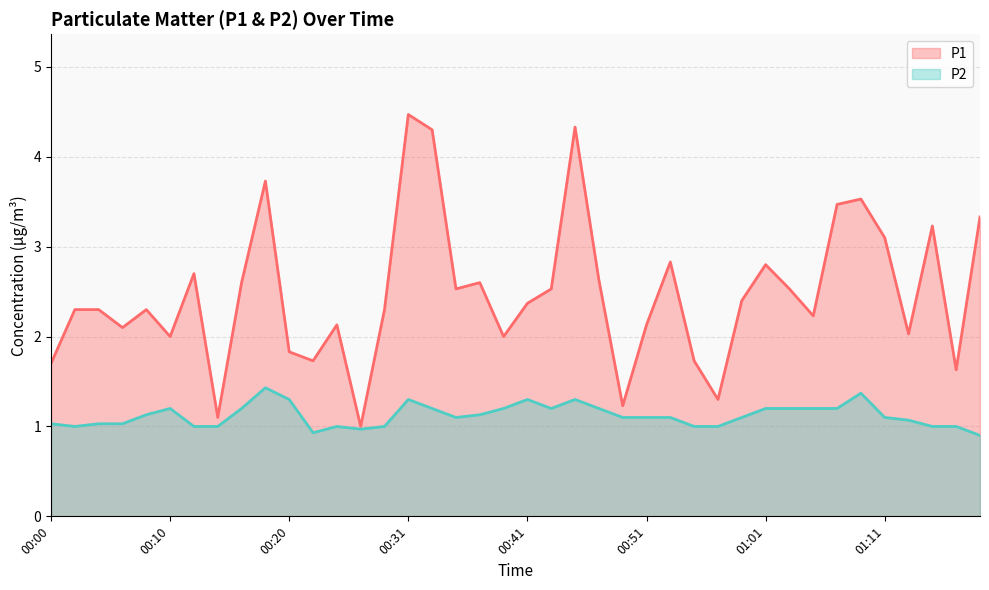

Is the value of P2 at 00:49 greater than the value of P1 at 00:06?

No